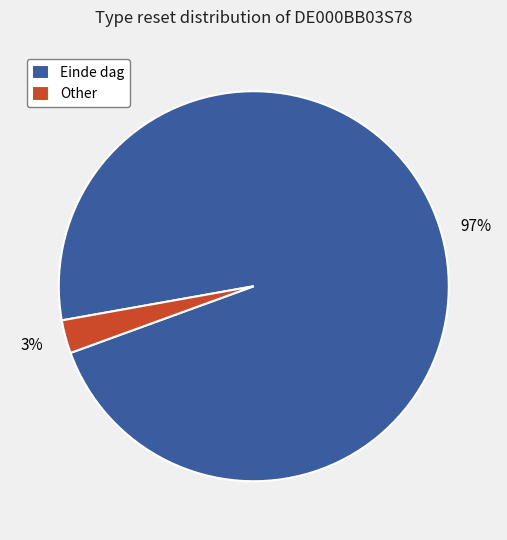

The Other slice represents 11% of the pie. True or false?

False